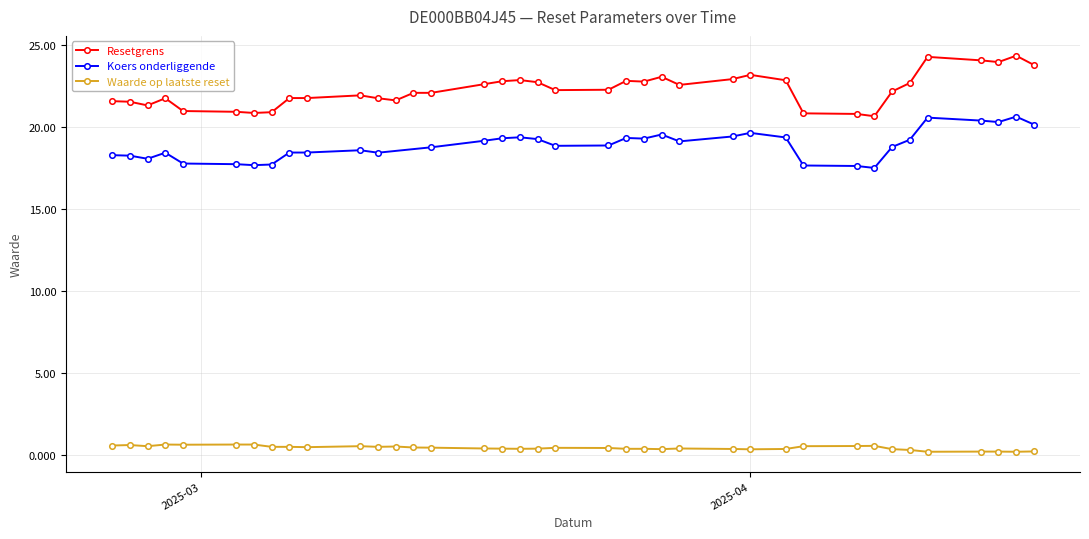

What is the value of the Resetgrens point at the 2nd from the left?

21.6